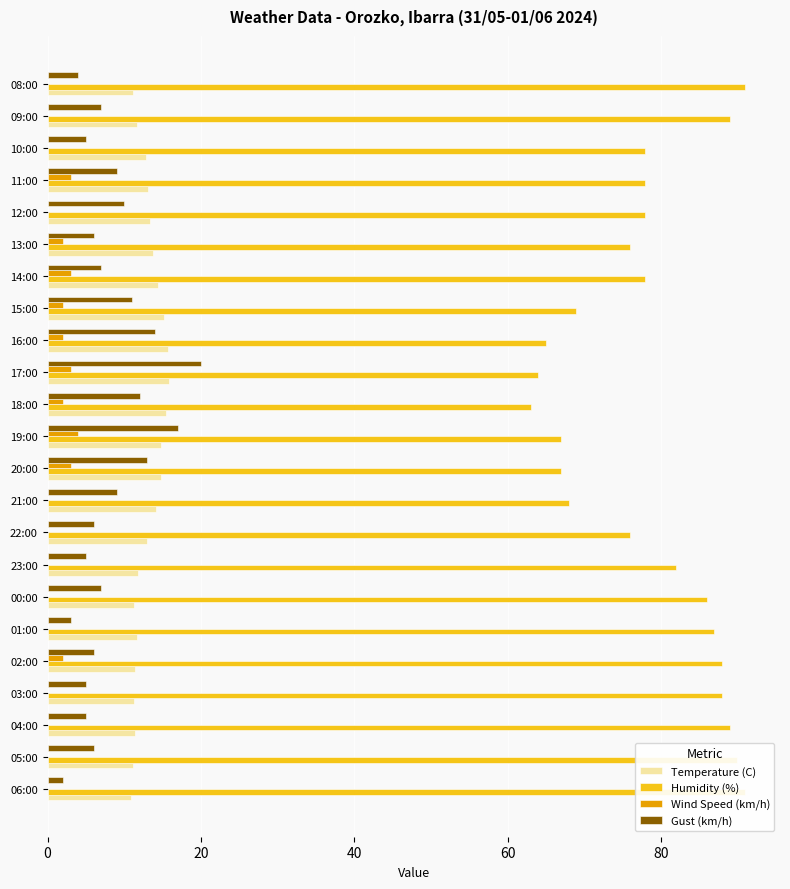

What is the difference between the maximum and minimum values in the Temperature (C) series?

4.9